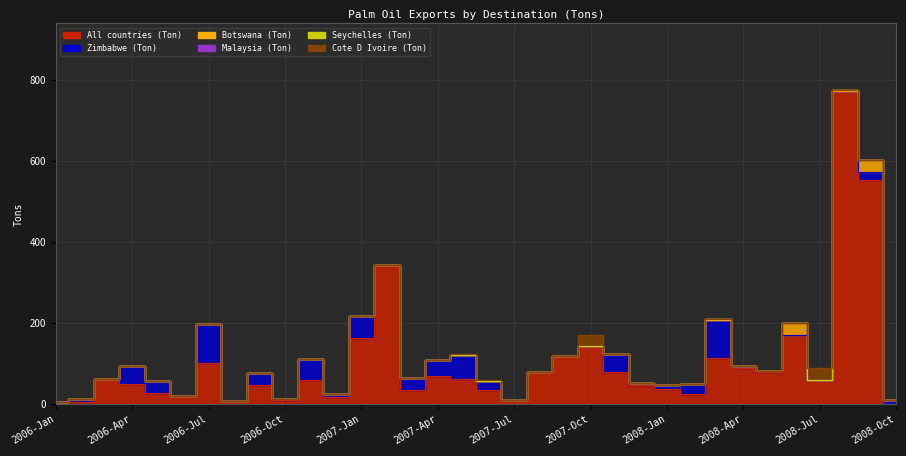

Between 2006-Feb and 2006-Jan, which is larger?

2006-Feb